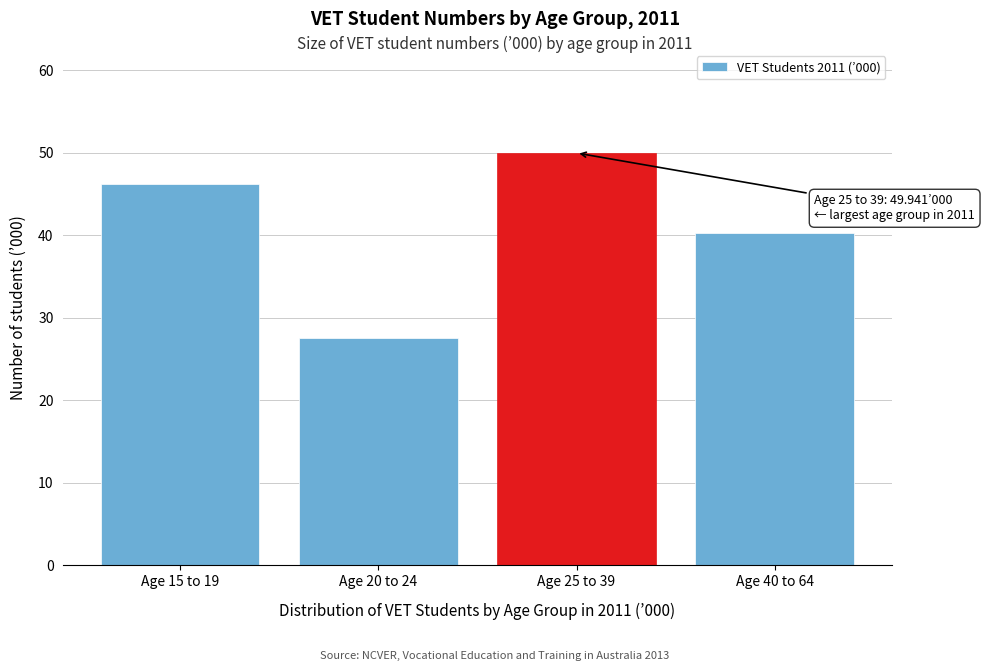

Reading left to right, extract all data points from this chart.

46.2	27.6	49.9	40.2